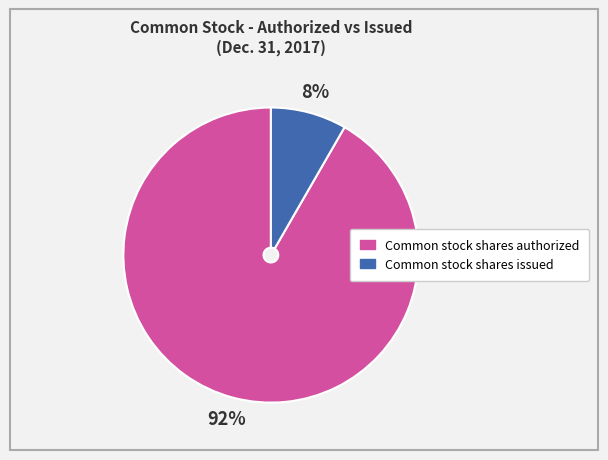

Does any single category account for the majority?

Yes